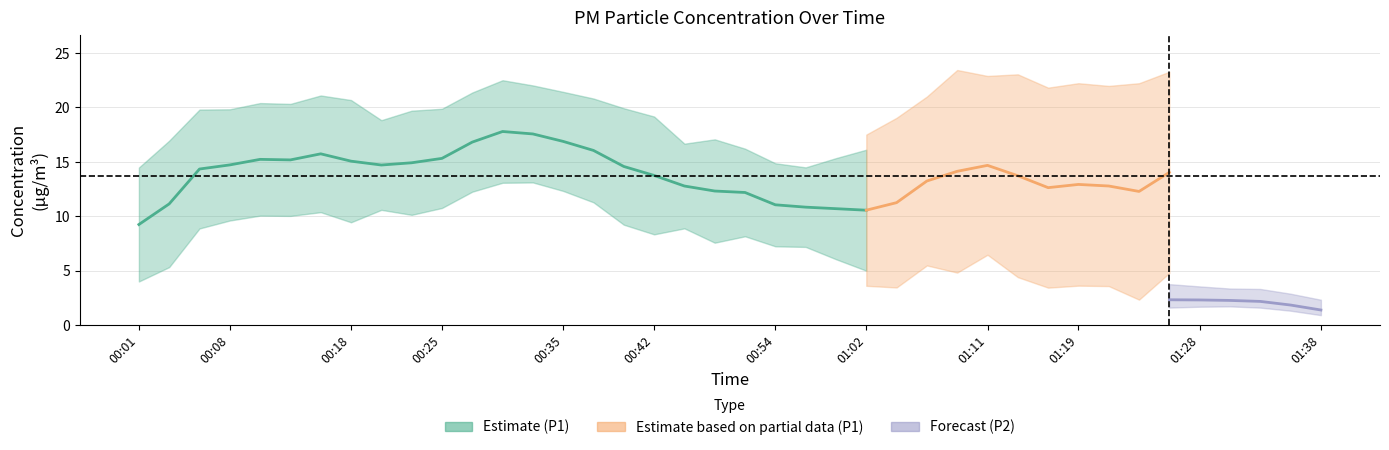

Which series has the largest total across all categories?

P1